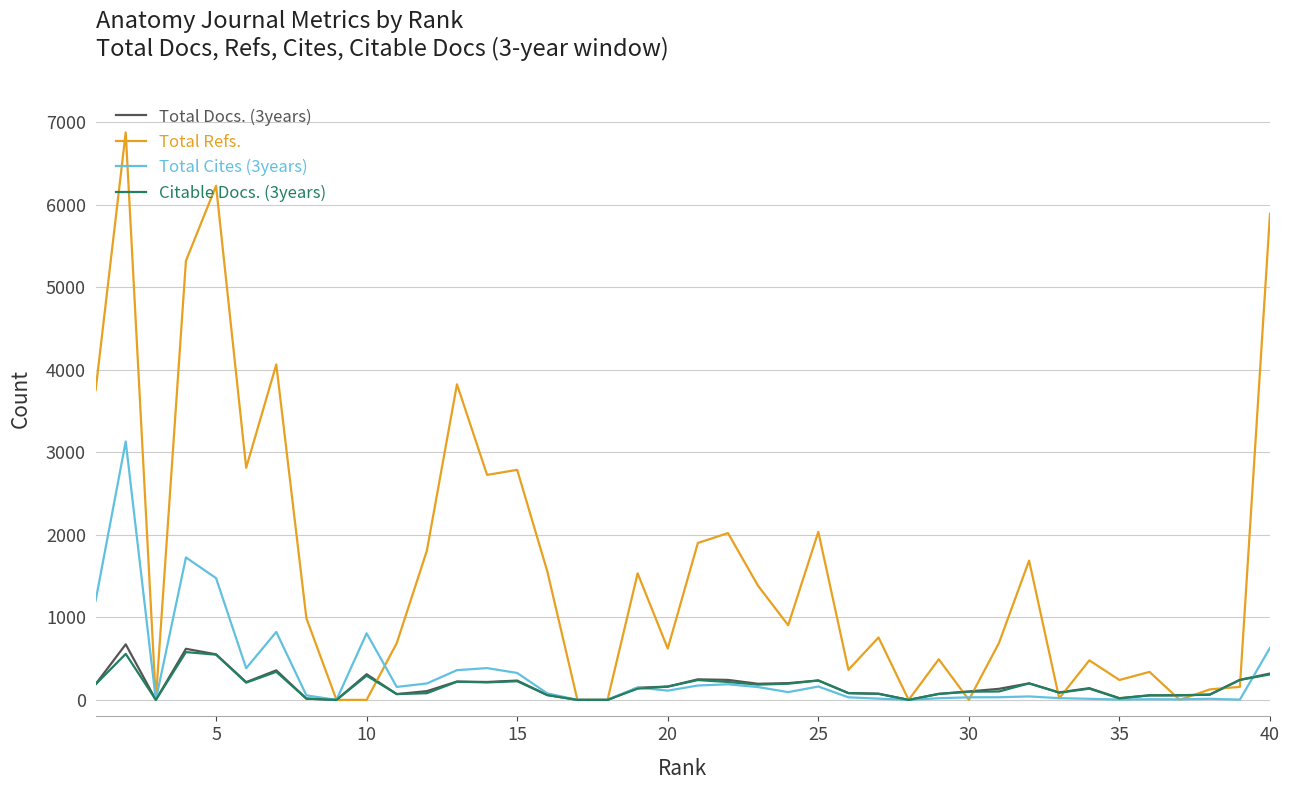

Which series has the widest spread of values?

Total Refs.